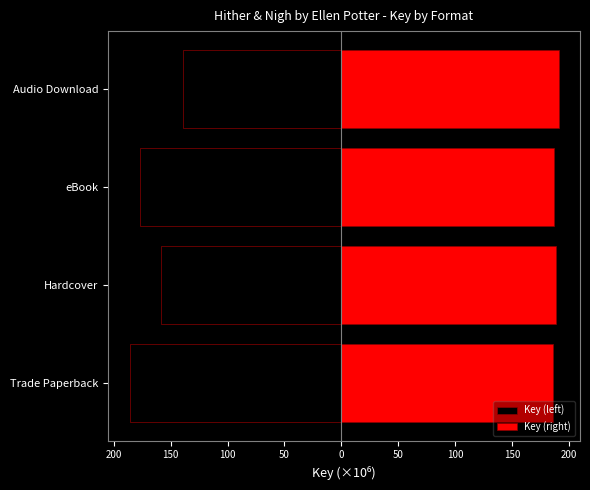

Is it true that Key (right) equals 102.4 at eBook?

False